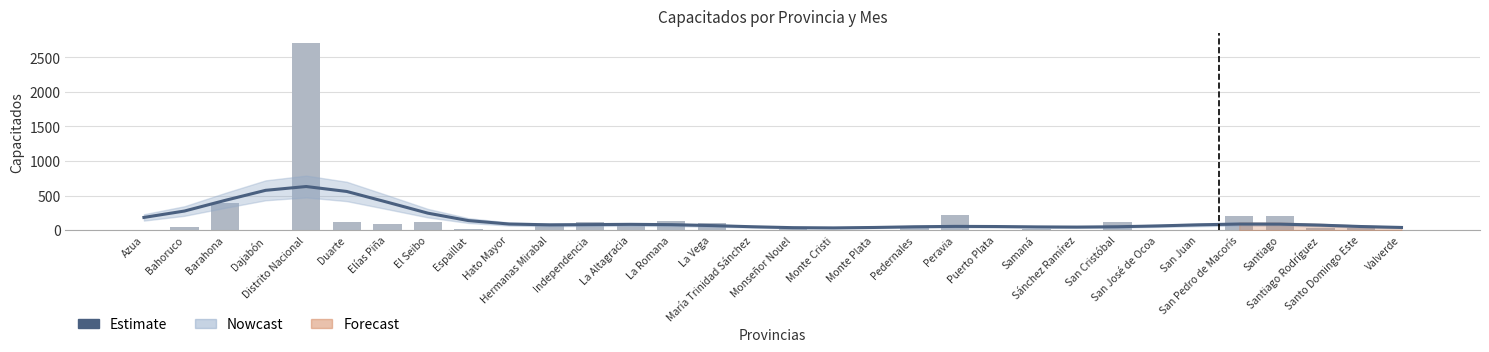

What is the value of the Estimate bar at the 17th from the left?

36.2